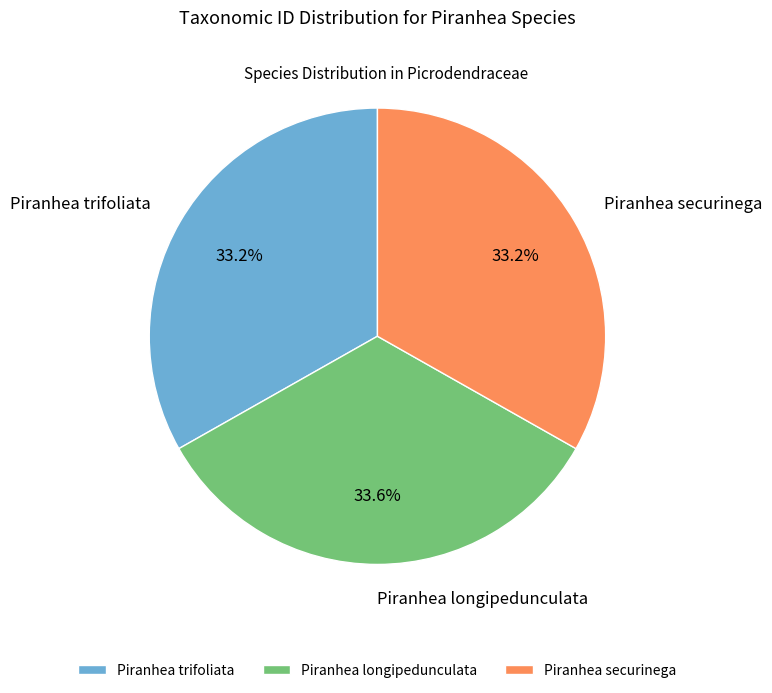

What is the total percentage of Piranhea securinega and Piranhea trifoliata?

66.4%